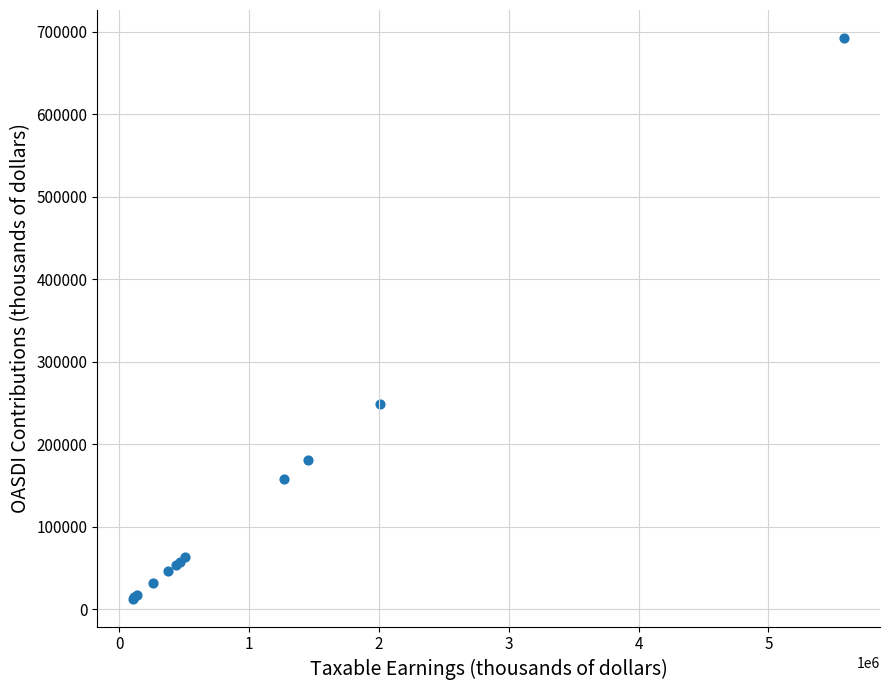

What Y value in the scatter plot is closest to 352727?

249315